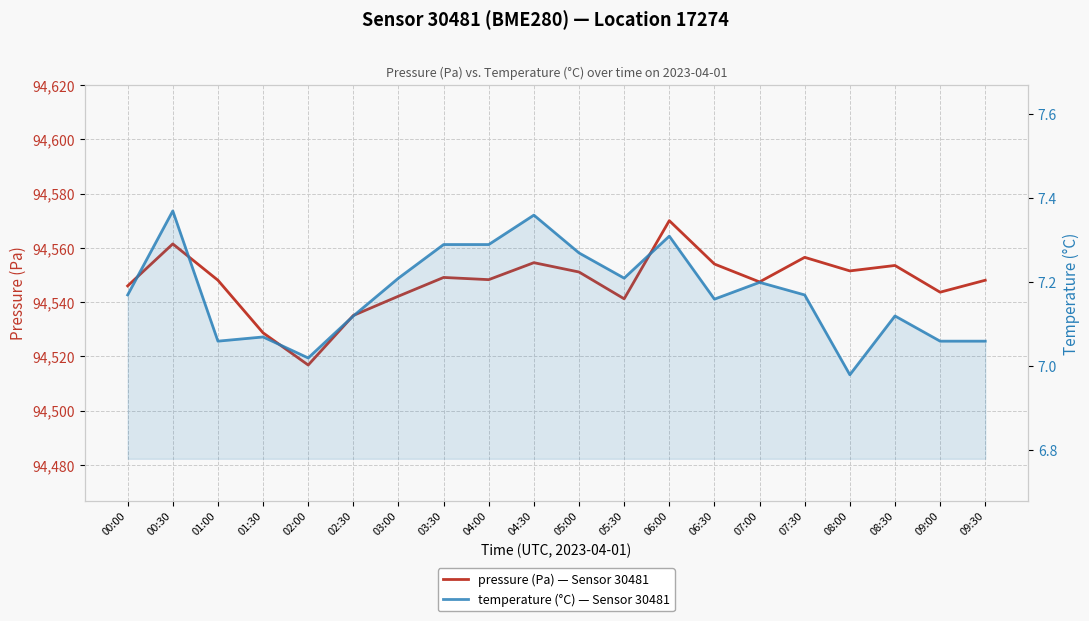

Which category has the lowest value across all series?

08:00